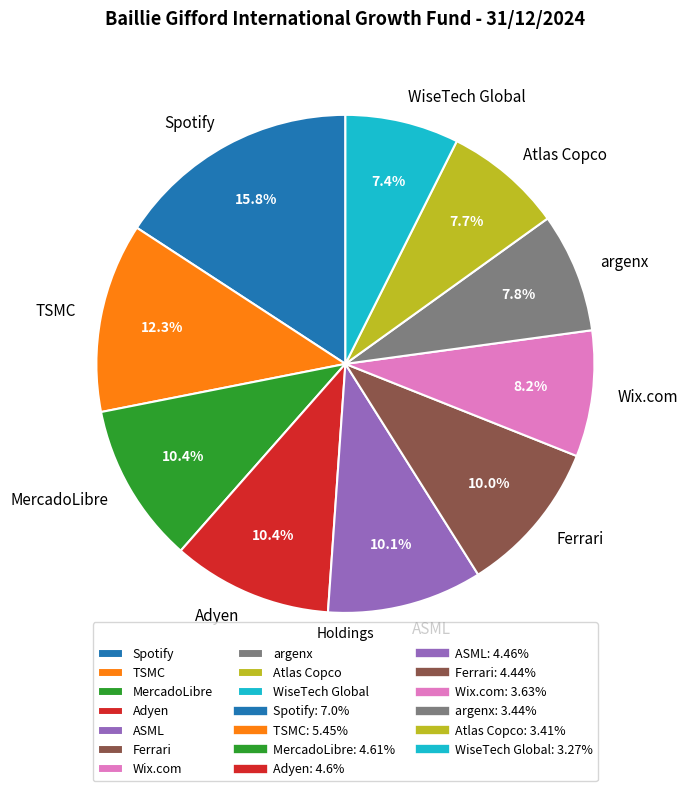

To the nearest percent, what percentage of the pie is MercadoLibre?

10%